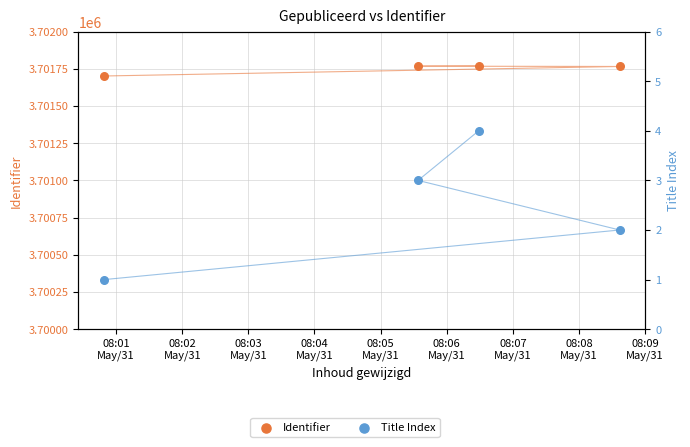

Which series has the largest total across all categories?

Identifier